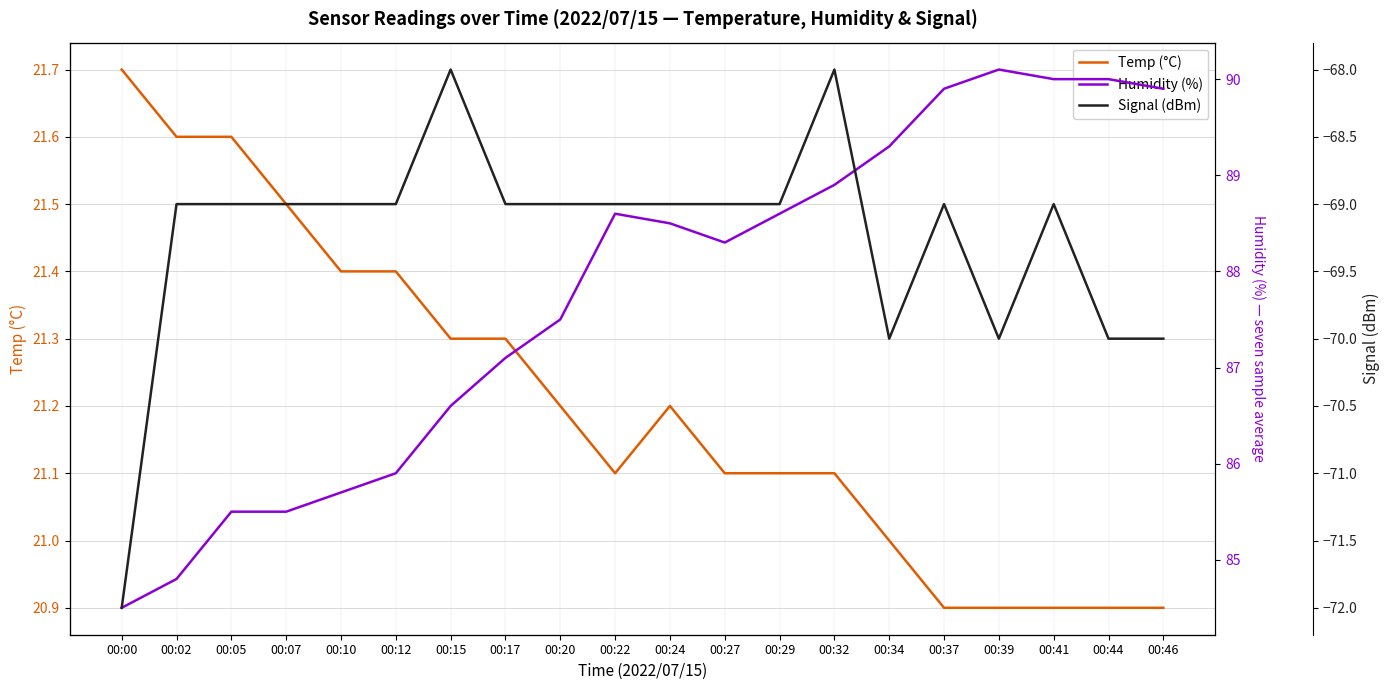

True or false: Temp (°C) and Signal (dBm) intersect in this chart.

False